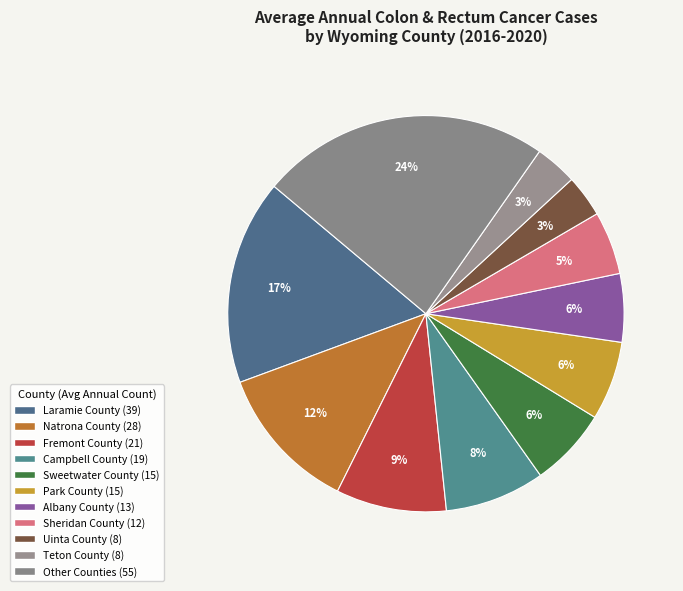

How many slices are in this pie chart?

11